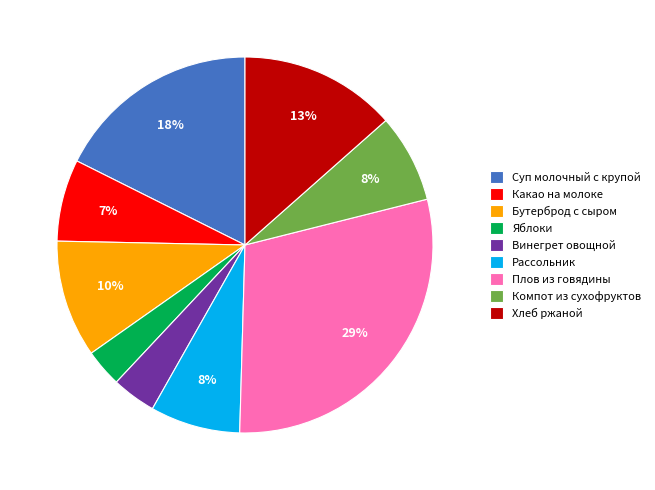

What is the ratio of the value at Рассольник to the value at Какао на молоке?

1.1